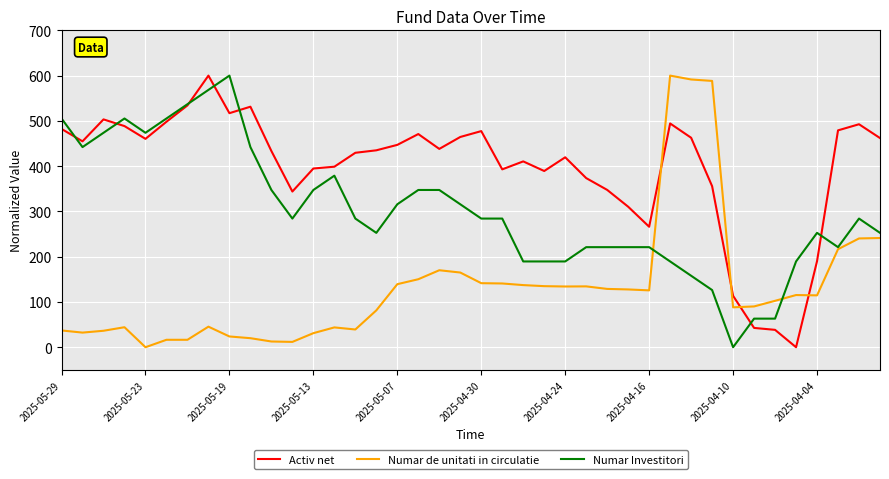

After their last crossing, which series has the higher values: Numar de unitati in circulatie or Activ net?

Activ net